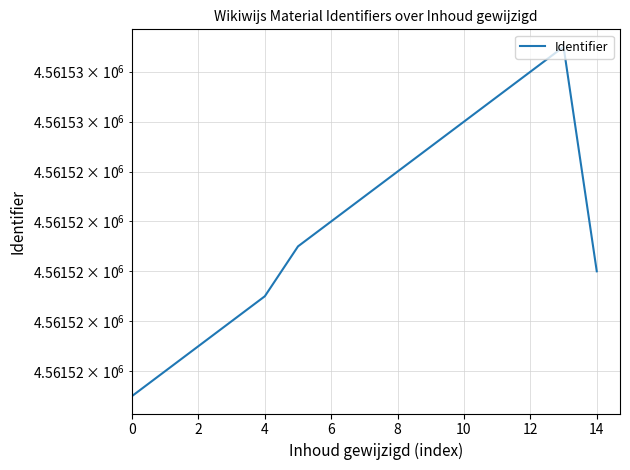

How many series are shown in this chart?

1